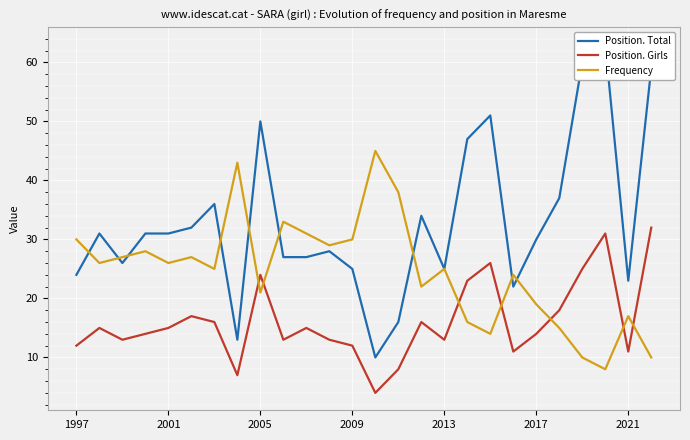

What is the minimum value for Position. Girls?

4